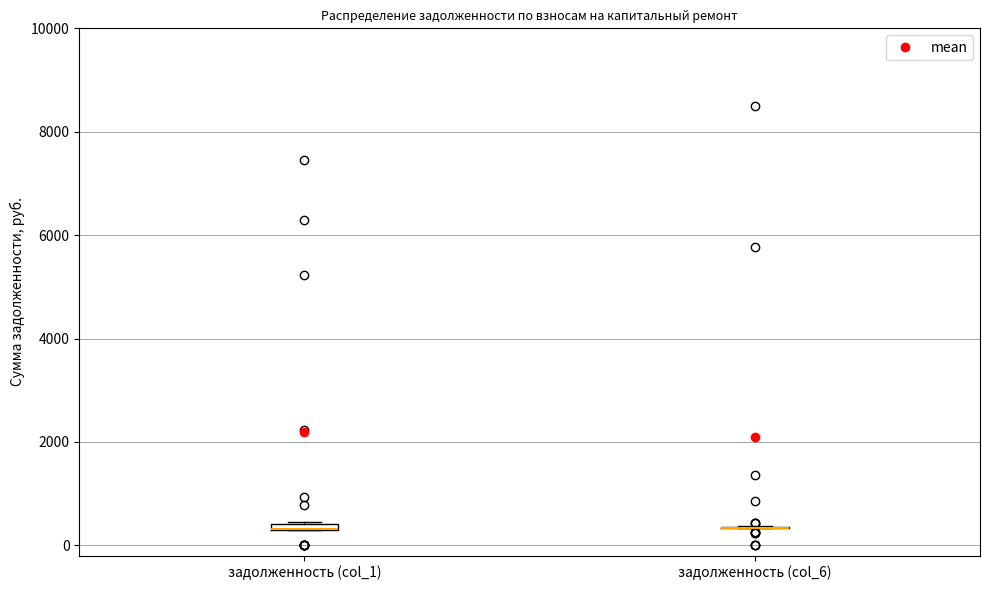

Where is the upper edge of the box for задолженность (col_1) on the y-axis? The values are not printed on the chart, so give them approximately, as read against the axis.

400